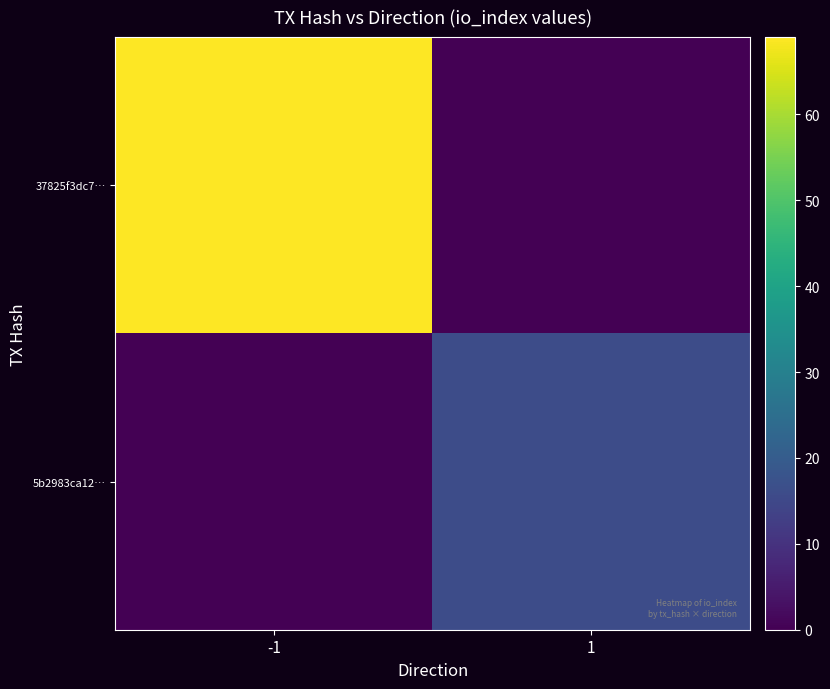

What is the spread (max minus min) of values at -1?

69